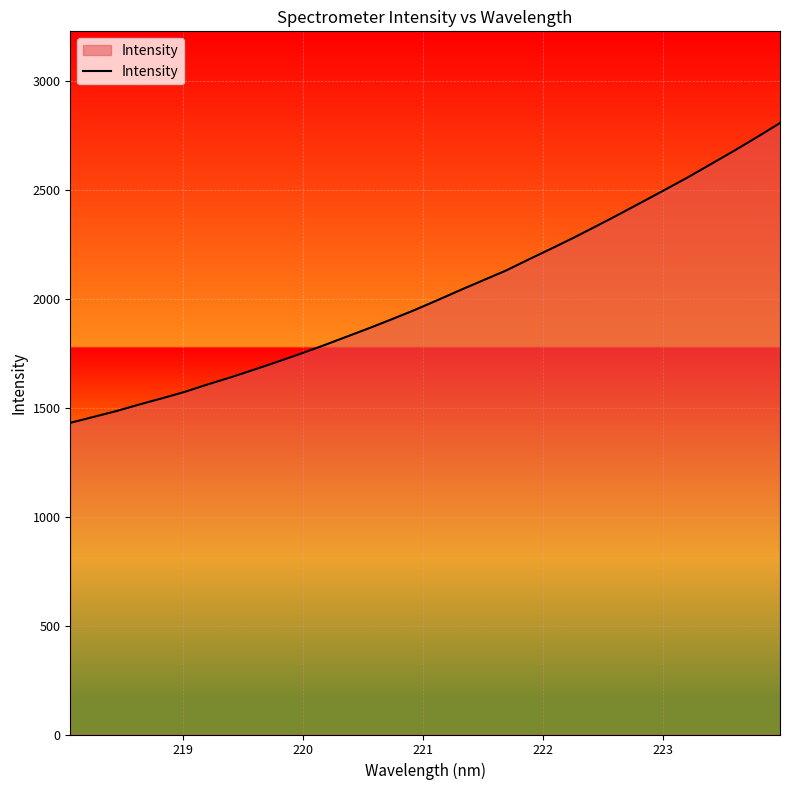

Reading left to right, extract all data points from this chart.

1430.6	1457.3	1484.2	1514.4	1543.0	1572.8	1607.1	1639.3	1673.8	1709.3	1745.7	1783.8	1823.6	1863.4	1904.6	1947.1	1992.3	2038.6	2083.8	2128.5	2179.8	2230.0	2281.4	2335.0	2389.8	2445.8	2502.1	2559.1	2619.4	2679.6	2742.3	2806.5